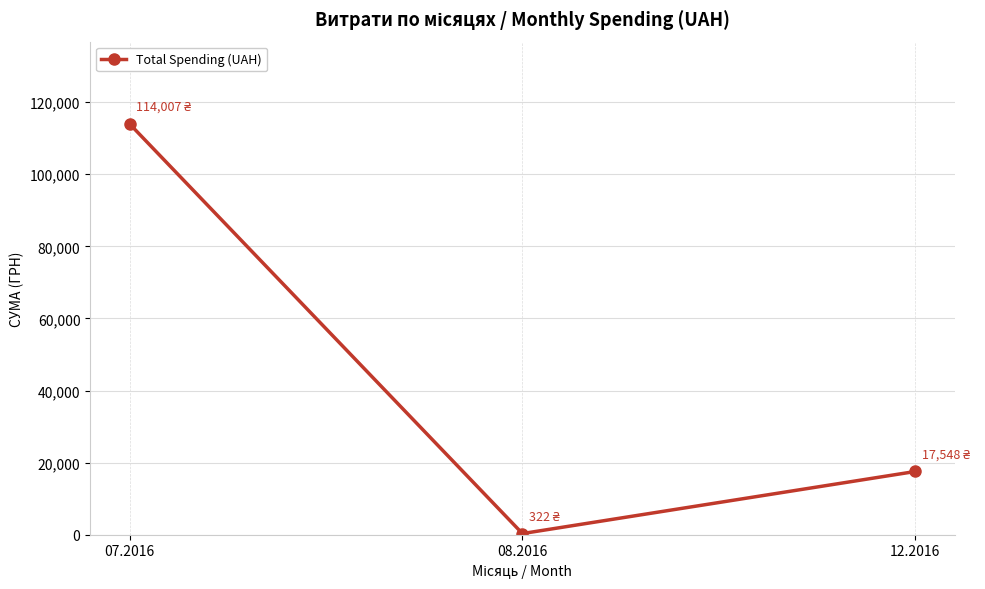

What is the sum of the values at 08.2016 and 12.2016?

17869.5